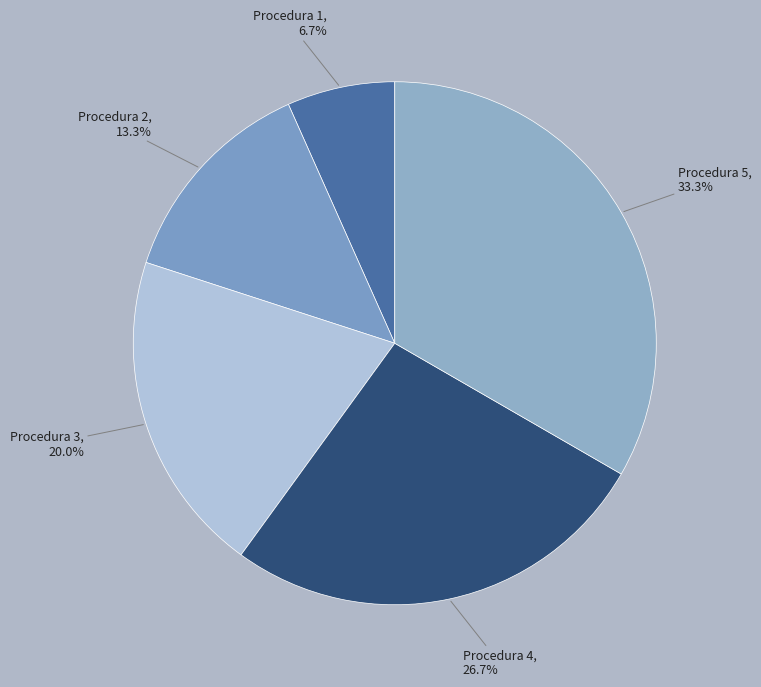

How many slices are in this pie chart?

5